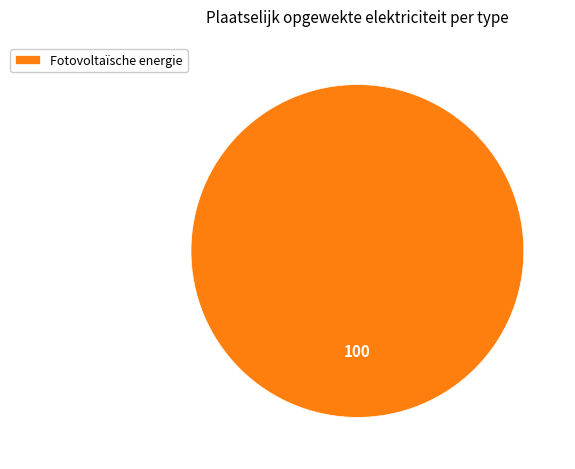

Is it true that Fotovoltaïsche energie is 100% of the pie?

True